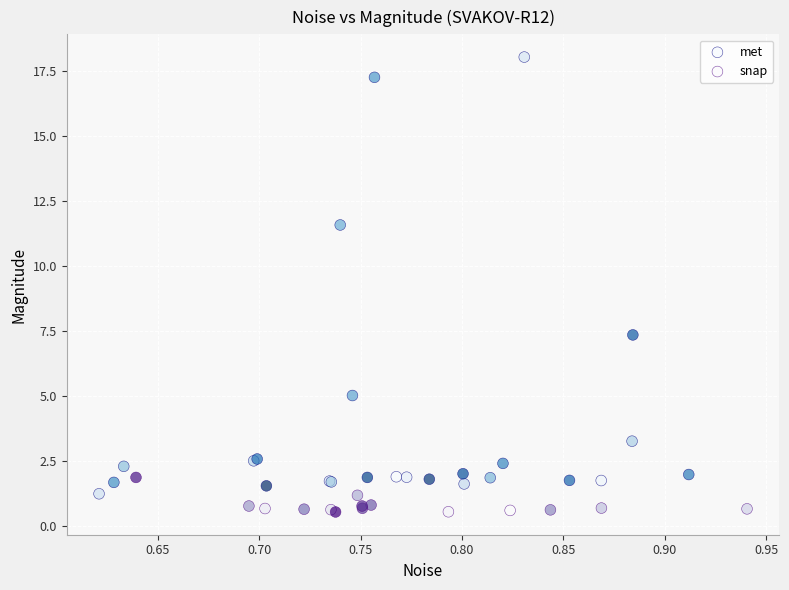

Which series has the largest Y range (max minus min)?

met